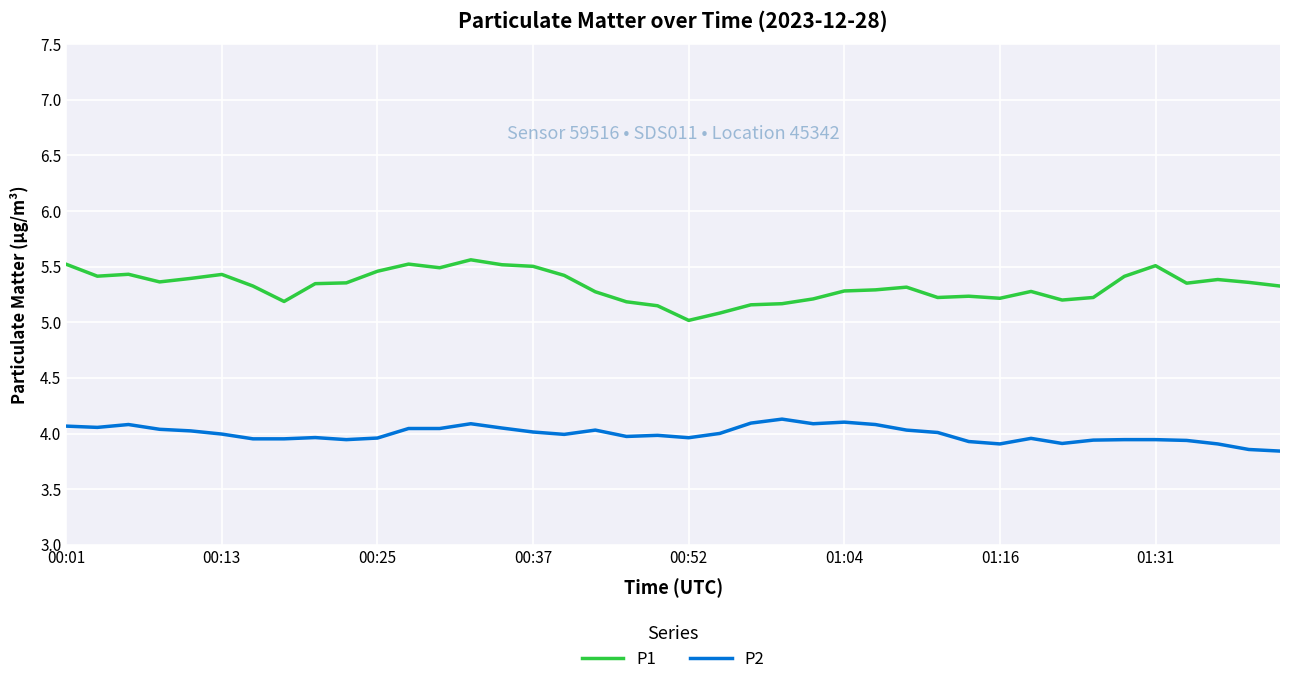

At how many categories does at least one series exceed 4?

40